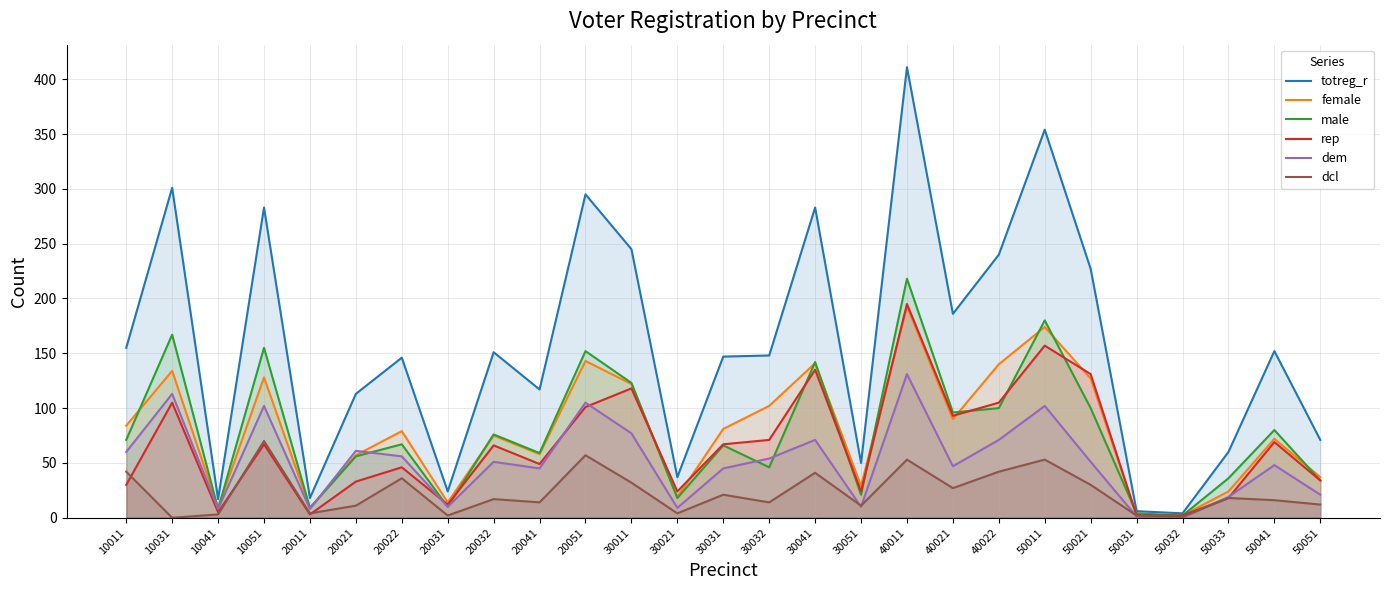

Rank the series by their maximum value, from lowest to highest.

dcl, dem, female, rep, male, totreg_r